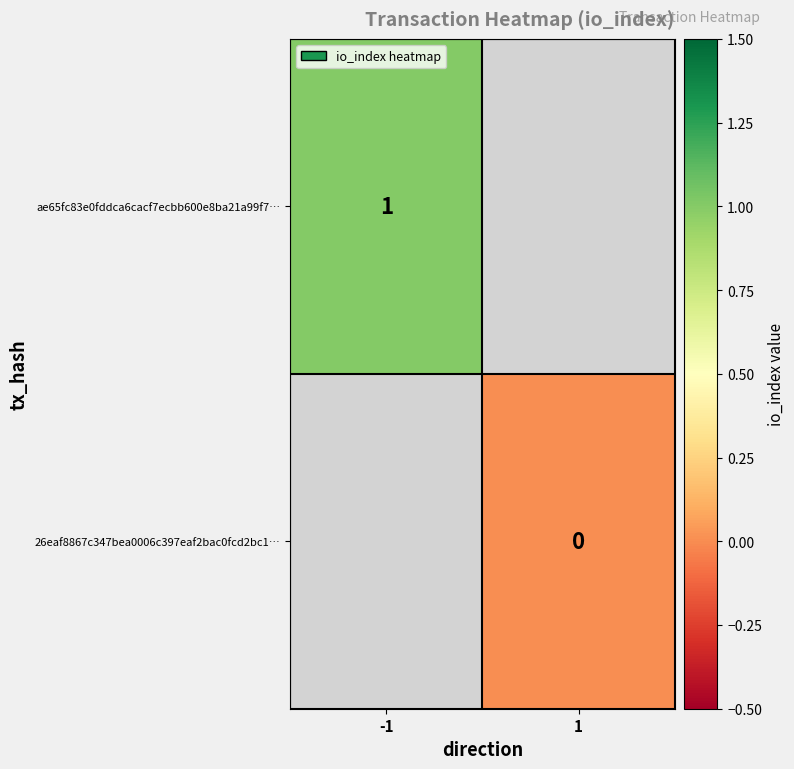

Between 1 and -1, which is larger?

-1